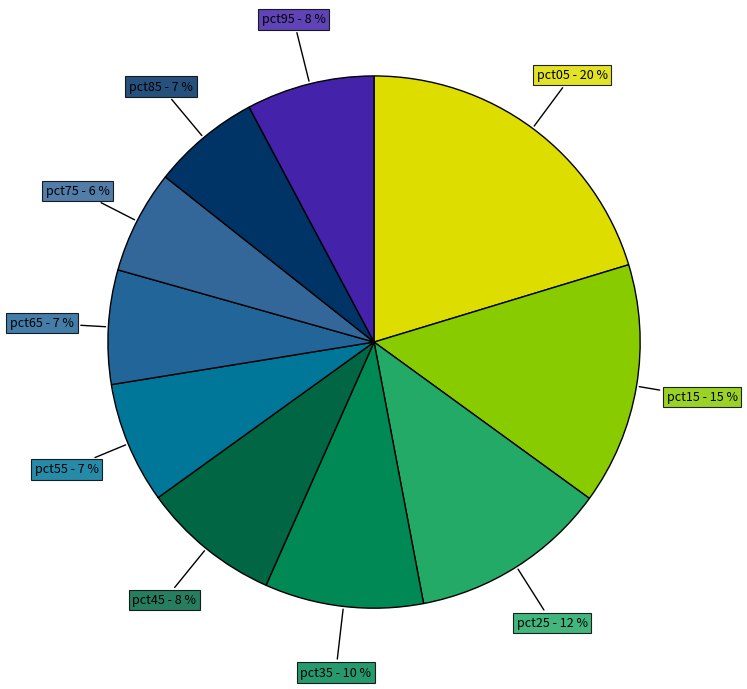

To the nearest percent, what is the difference between the largest and smallest slice percentages?

14%